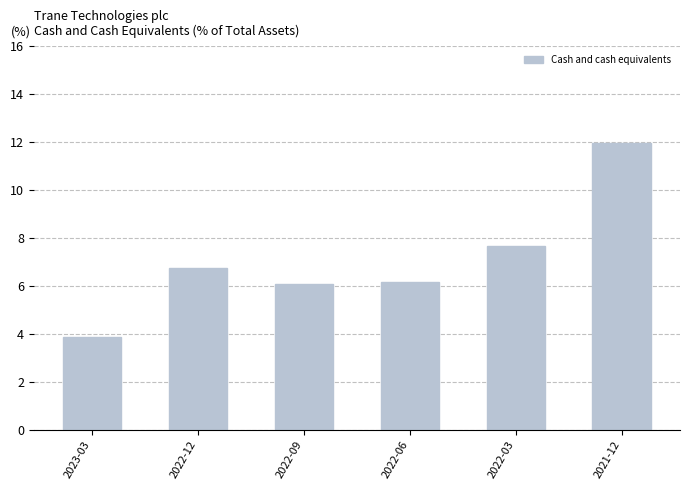

At which label does the data first exceed 6?

2022-12